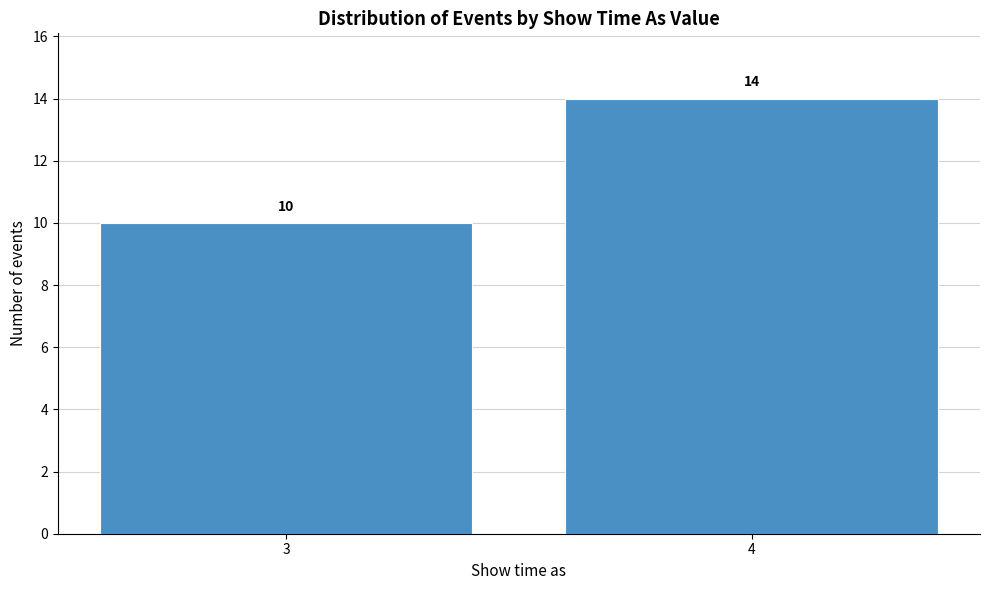

Reading left to right, what are all the values shown in this chart?

10	14